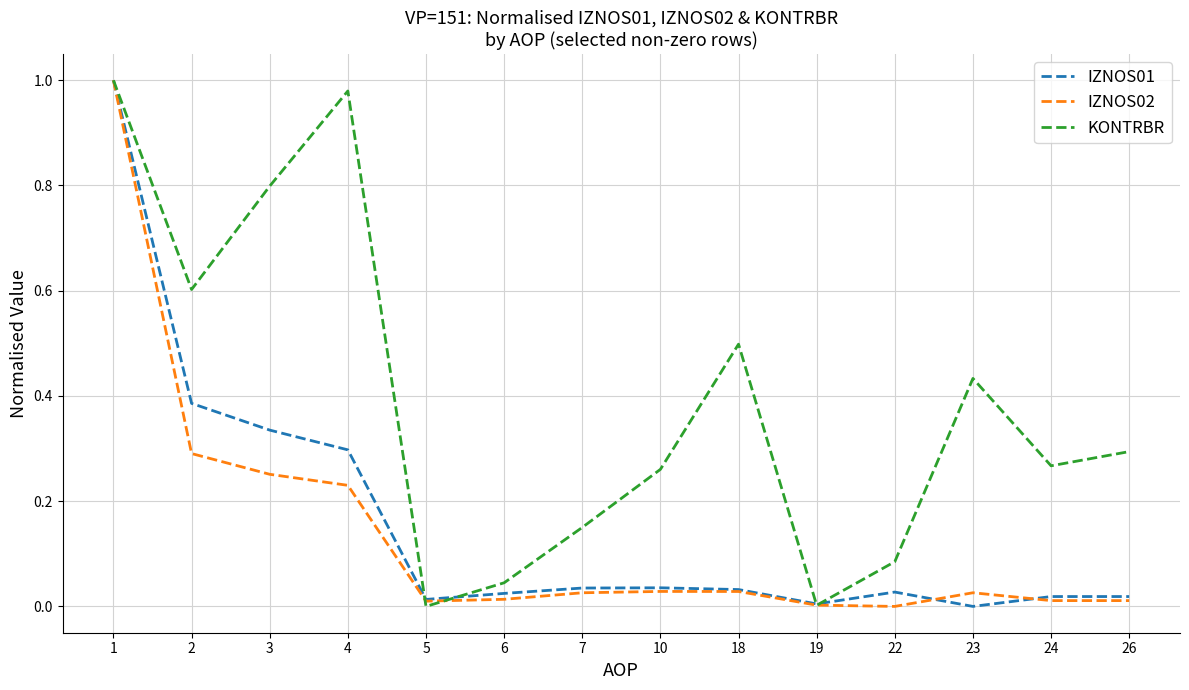

Where is the first local minimum for IZNOS01?

5